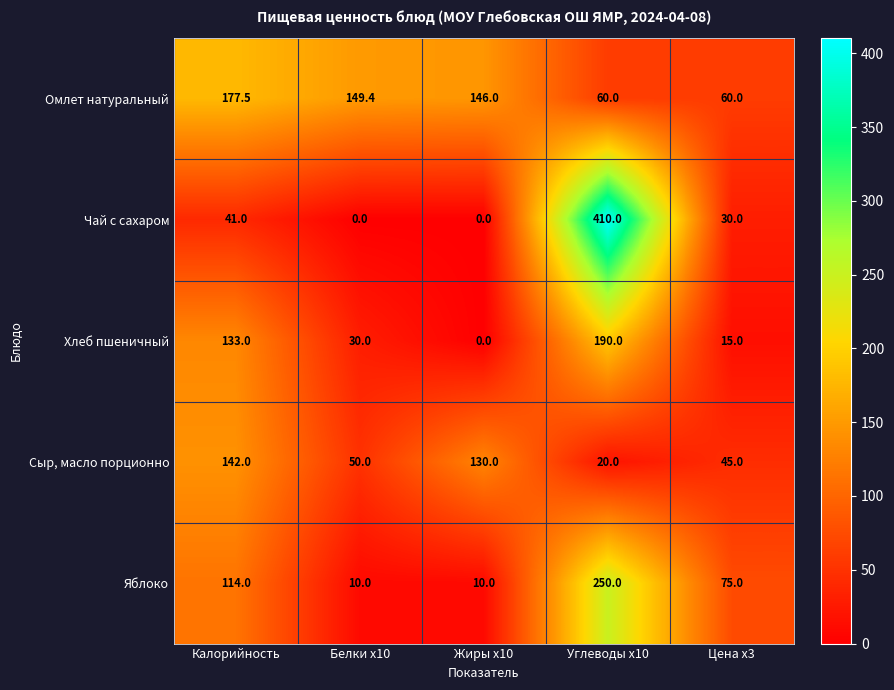

What is the sum of the Омлет натуральный values at Белки x10 and Углеводы x10?

209.4